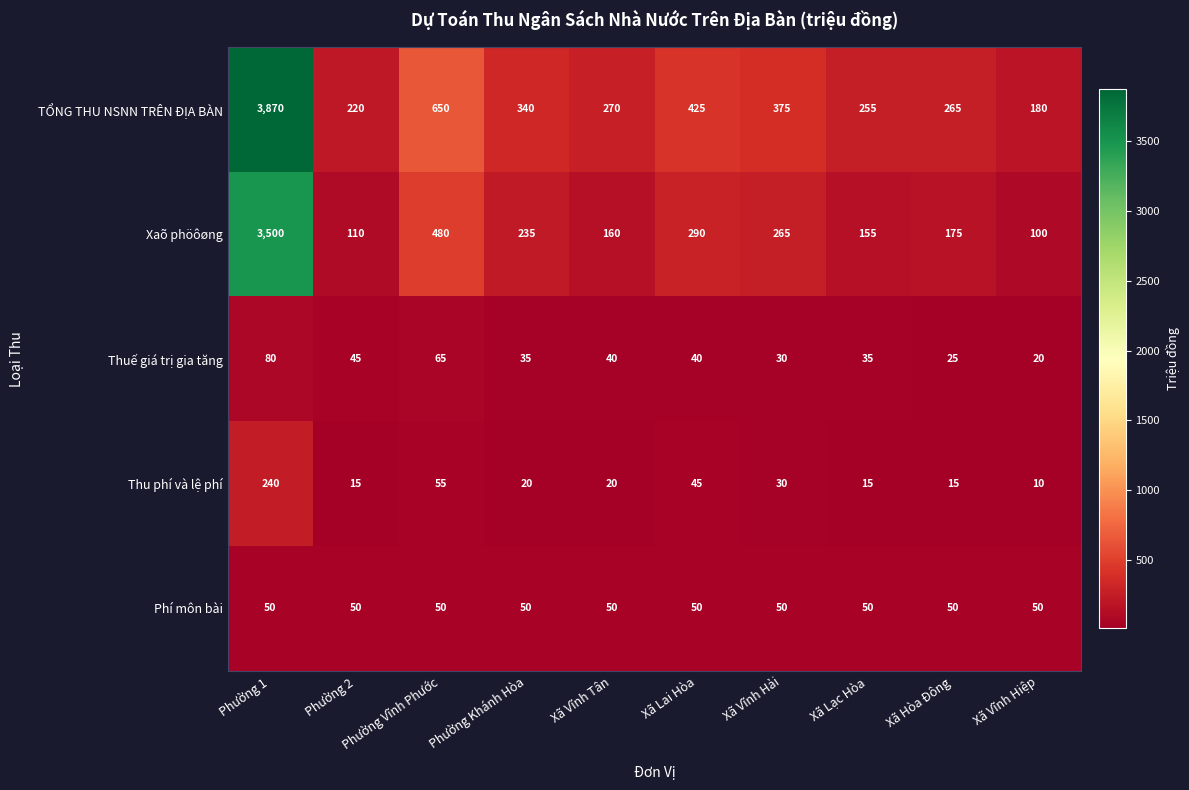

Which label corresponds to the largest value in the chart?

Phường 1